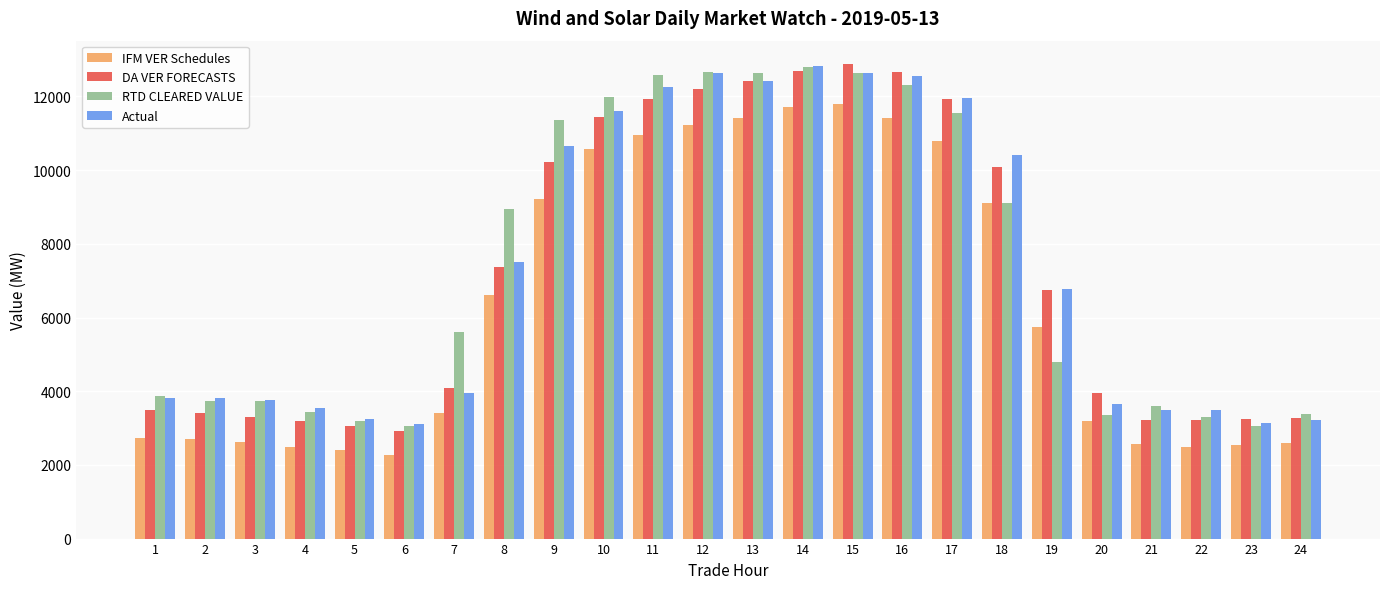

What is the total value across all series at 13?

48856.6